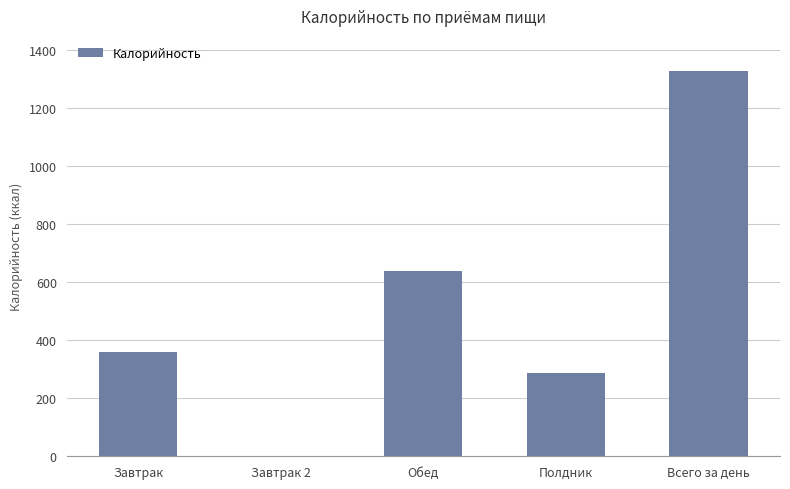

How many series are shown in this chart?

1